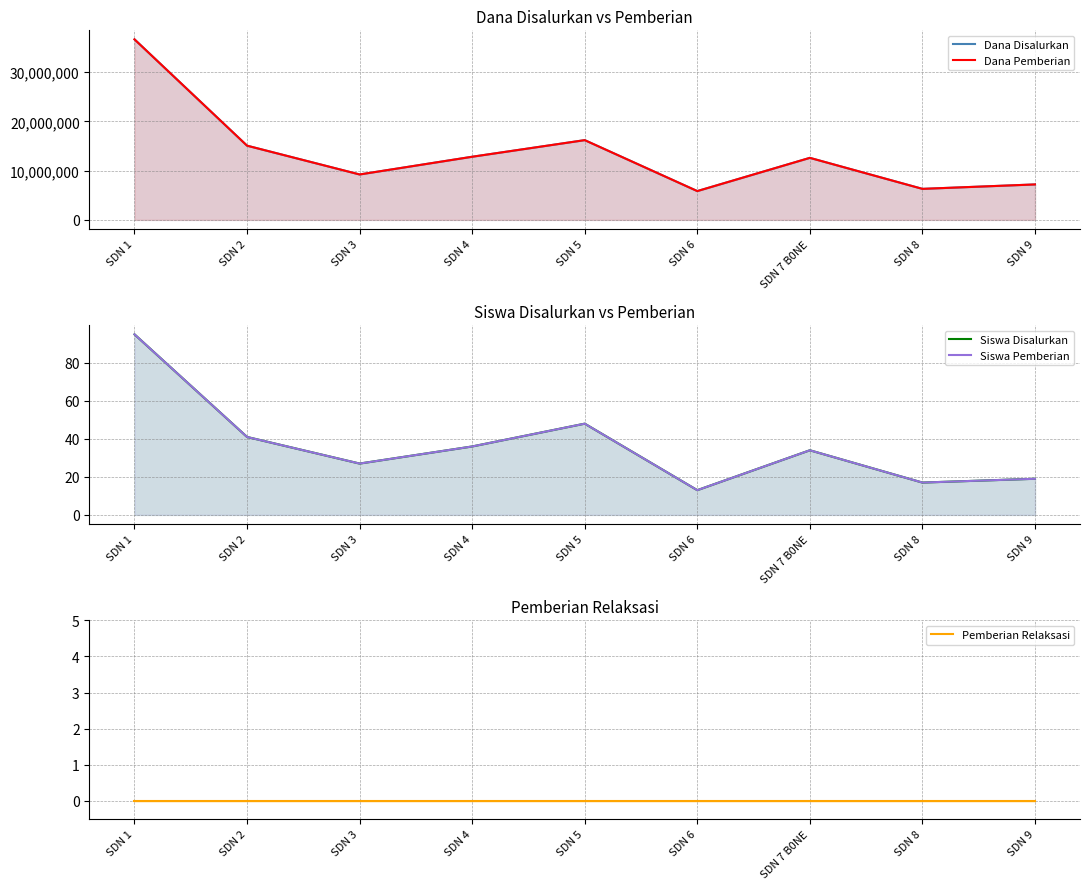

Is the value of Dana Pemberian at SDN 8 greater than the value of Siswa Pemberian at SDN 3?

Yes